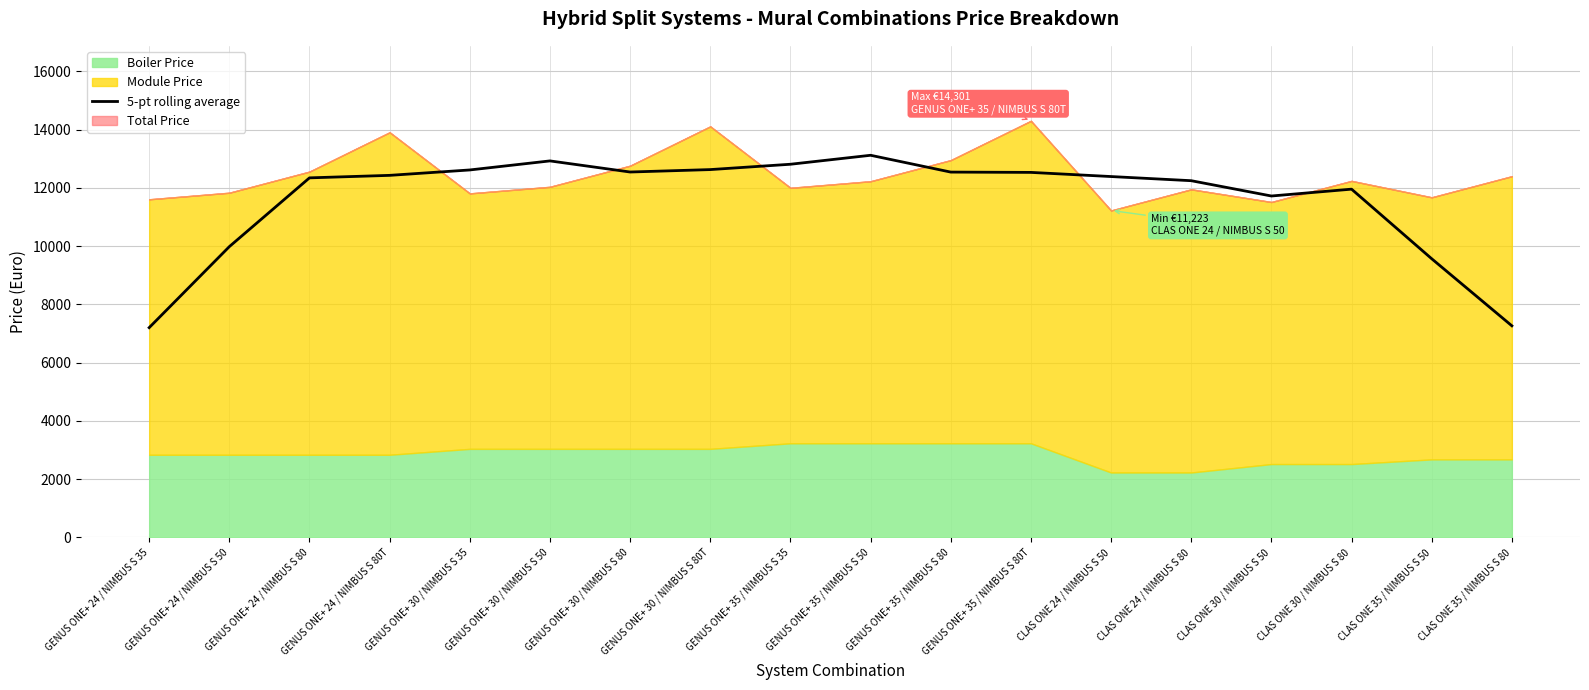

Where is 5-pt rolling average nearest to the value 10158?

GENUS ONE+ 24 / NIMBUS S 50